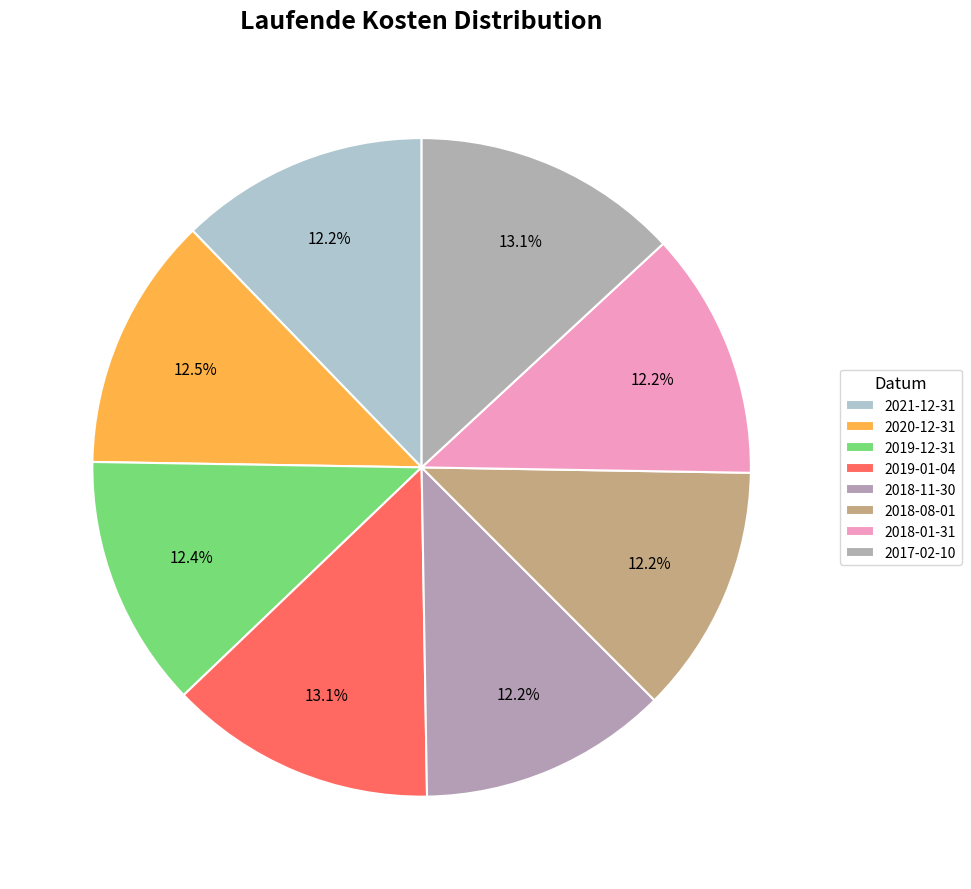

What percentage is the 2020-12-31 slice, to the nearest percent?

12%